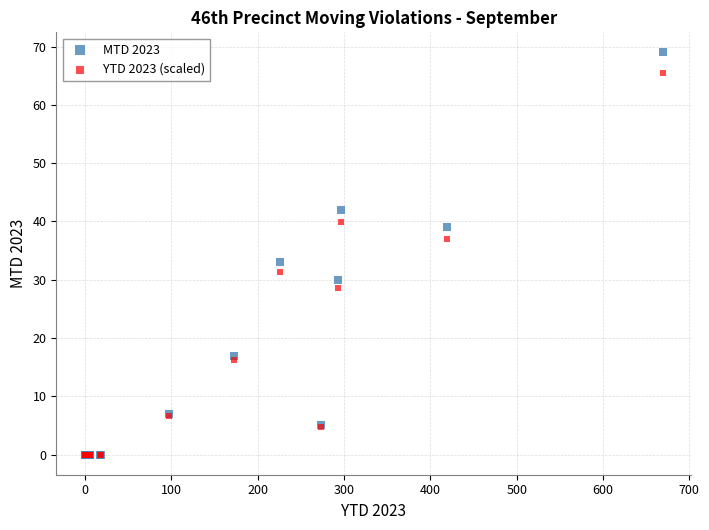

In the MTD 2023 series, what Y value is closest to 34?

33.0